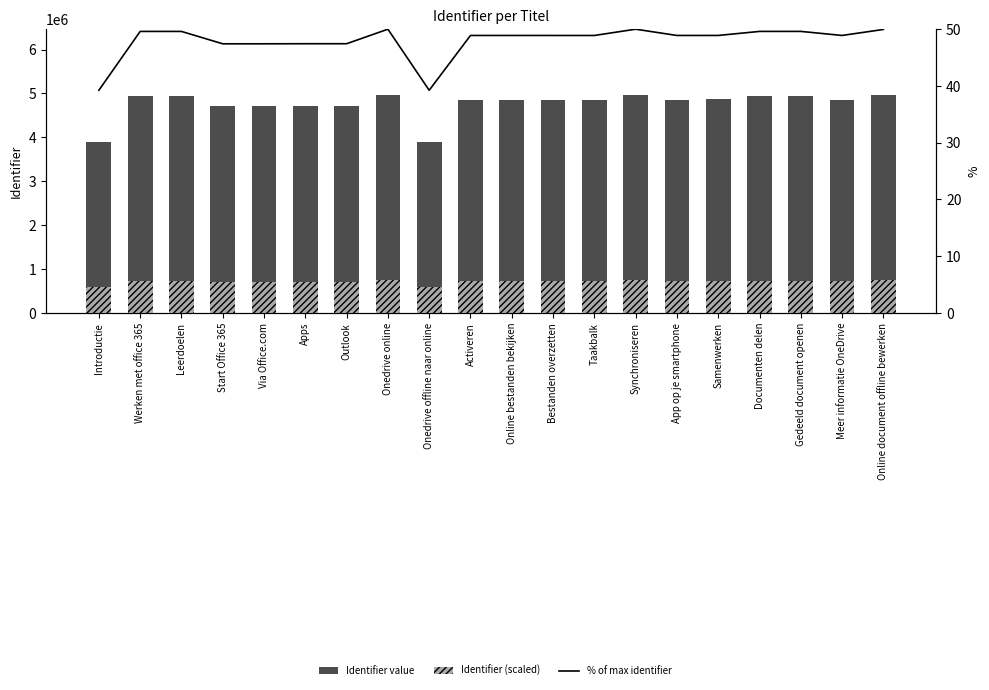

Reading left to right, what are all the values shown in this chart?

Identifier value: 3902958.0	4933924.0	4933921.0	4716708.0	4716810.0	4718231.0	4718235.0	4972799.0	3902966.0	4862834.0	4863018.0	4862835.0	4862837.0	4972830.0	4863023.0	4863323.0	4934002.0	4934245.0	4863223.0	4968243.0
Identifier (scaled): 585443.7	740088.6	740088.2	707506.2	707521.5	707734.7	707735.2	745919.8	585444.9	729425.1	729452.7	729425.2	729425.5	745924.5	729453.4	729498.4	740100.3	740136.8	729483.4	745236.4
% of max identifier: 39.2	49.6	49.6	47.4	47.4	47.4	47.4	50.0	39.2	48.9	48.9	48.9	48.9	50.0	48.9	48.9	49.6	49.6	48.9	50.0